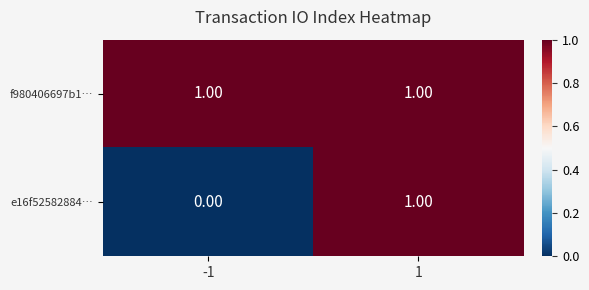

What is the total value across all series at 1?

2